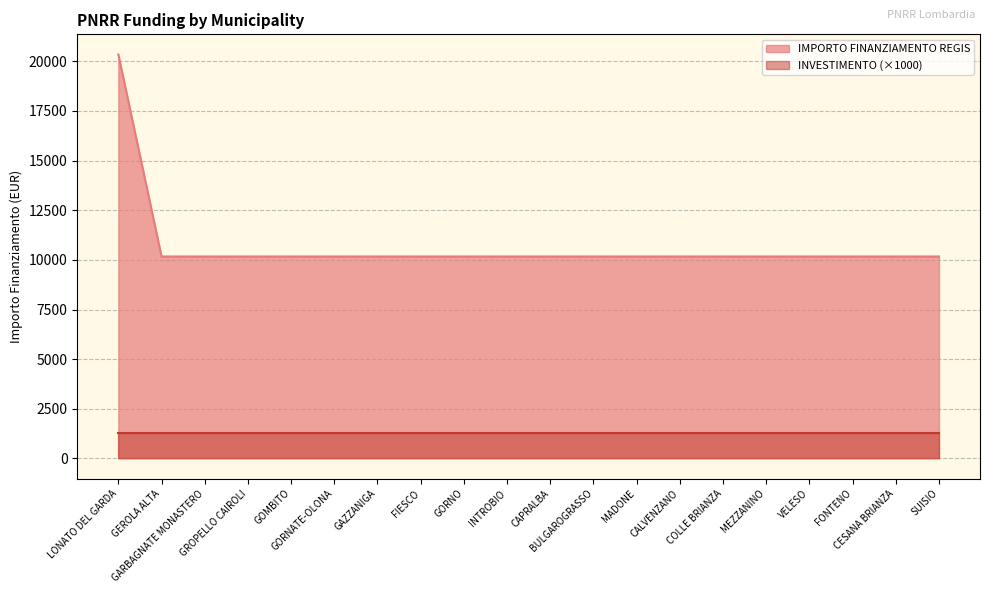

What is the ratio of the value at GEROLA ALTA to the value at MEZZANINO?

1.0